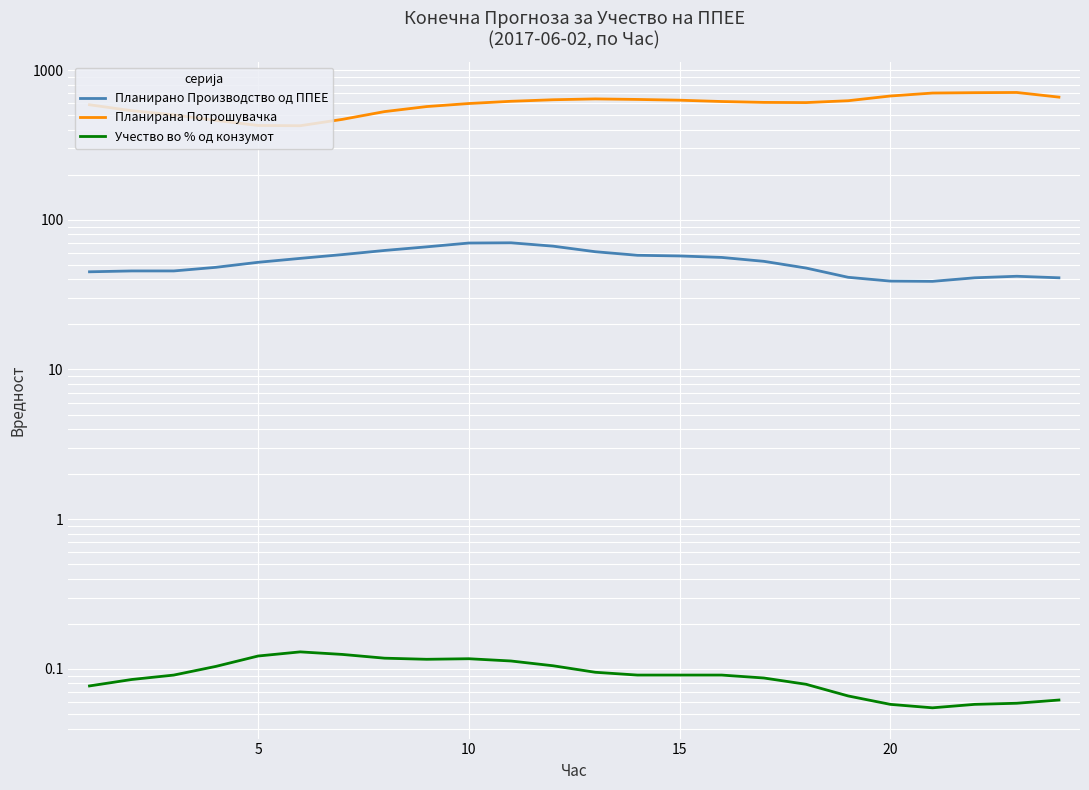

True or false: Планирано Производство од ППЕЕ and Учество во % од конзумот cross at least once.

False